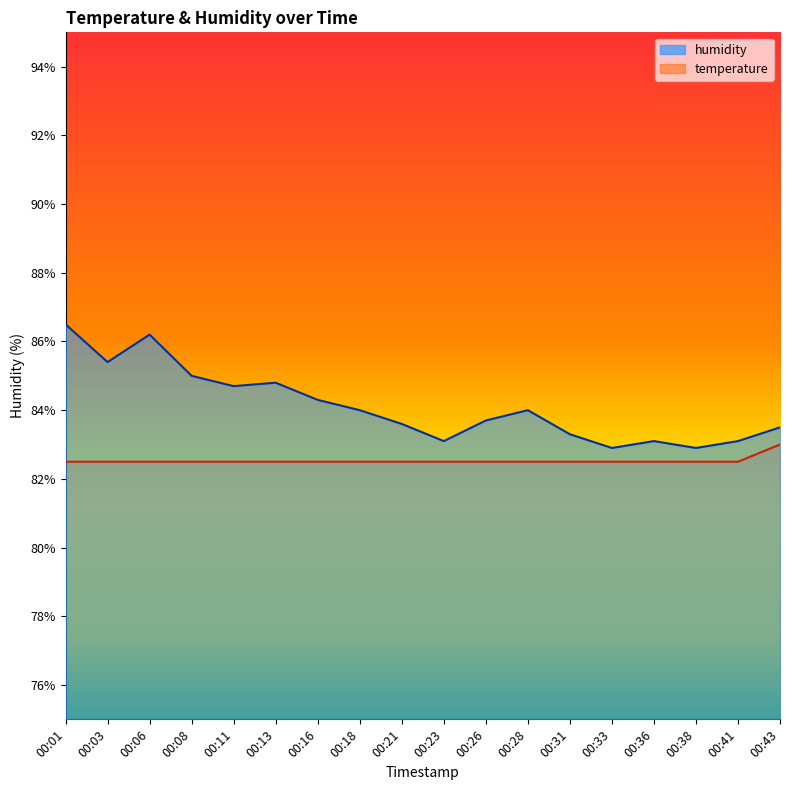

The humidity series shows 42.2 at 00:16. True or false?

False